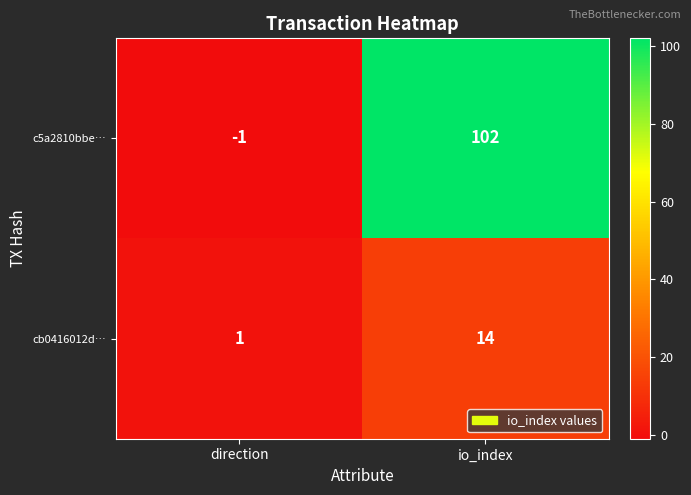

Which series has the largest range (max minus min)?

c5a2810bbe…